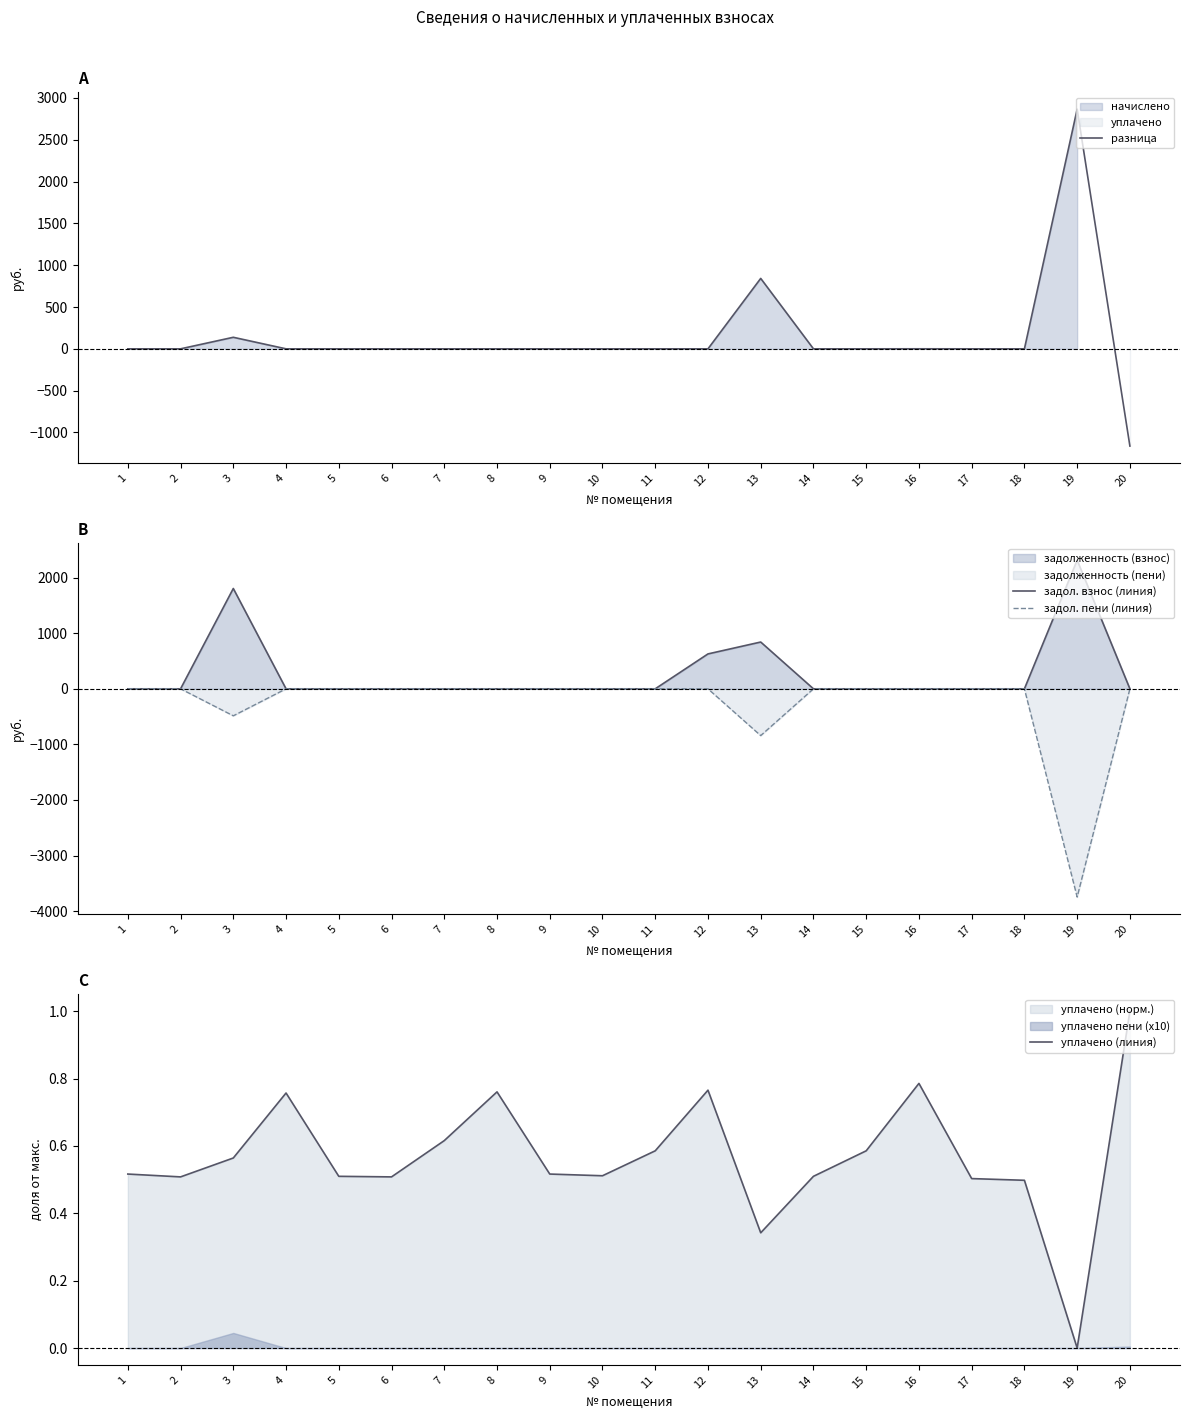

At which category does задол. взнос (линия) reach its first local peak?

3